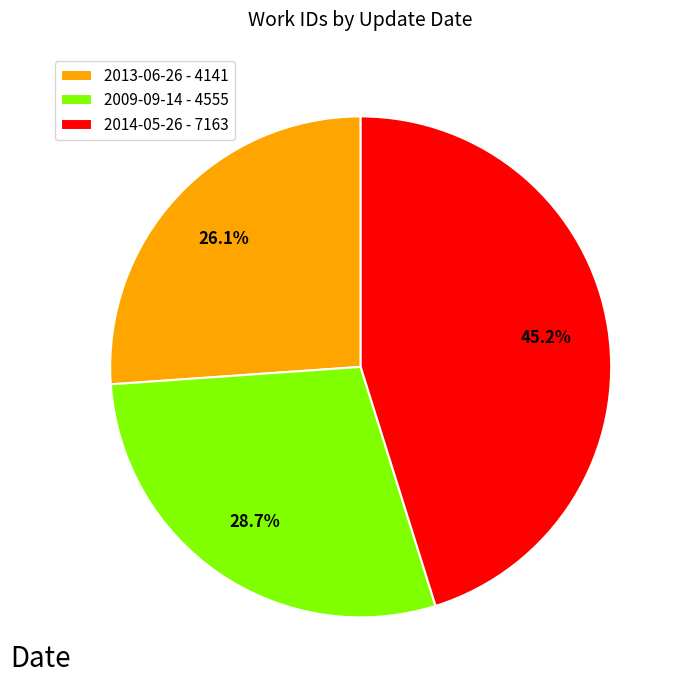

What portion of the pie excludes 2009-09-14?

71.3%